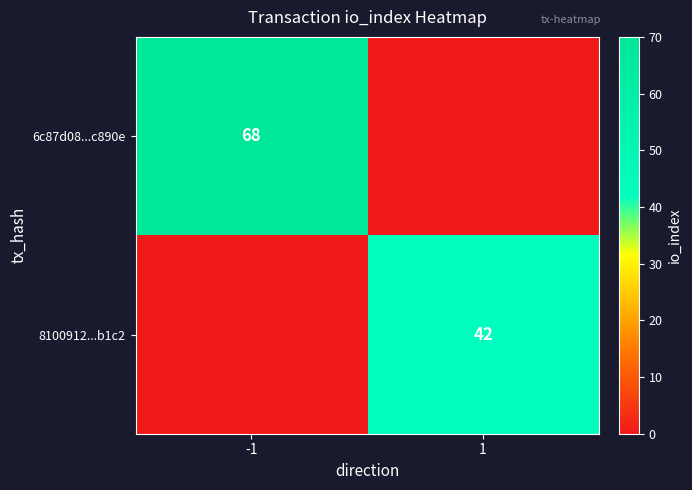

The value of 6c87d08...c890e at -1 is 90. True or false?

False